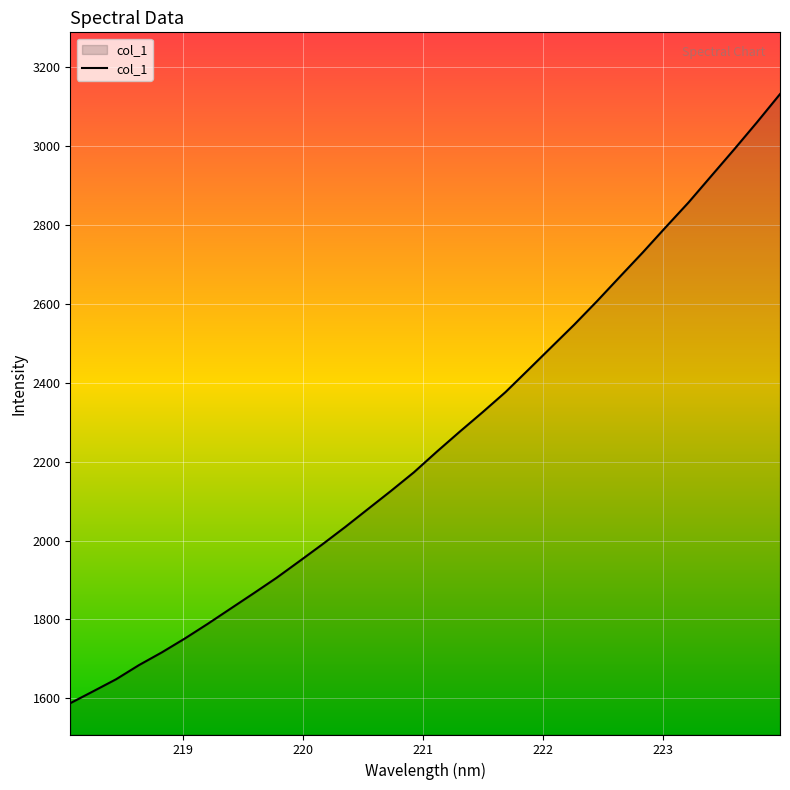

What is the smallest value displayed?

1587.7